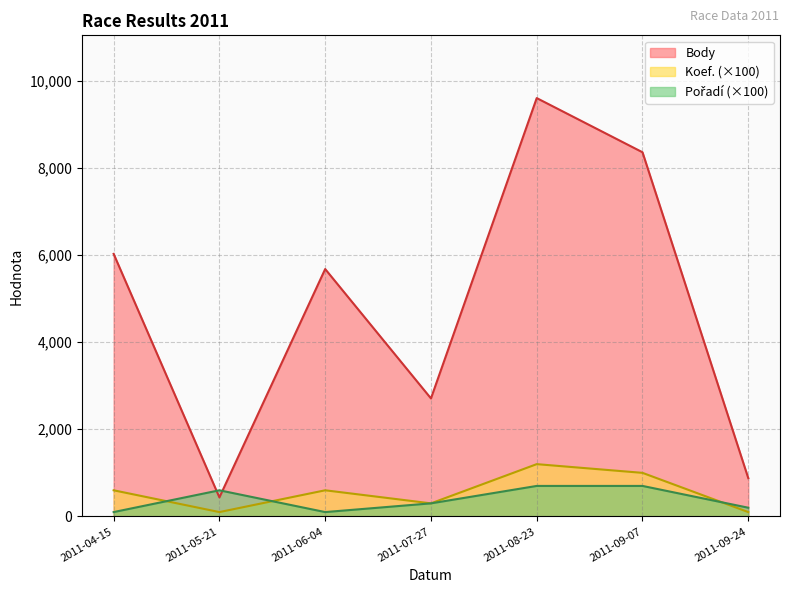

Is the value of Koef. at 2011-09-07 greater than the value of Body at 2011-09-07?

No